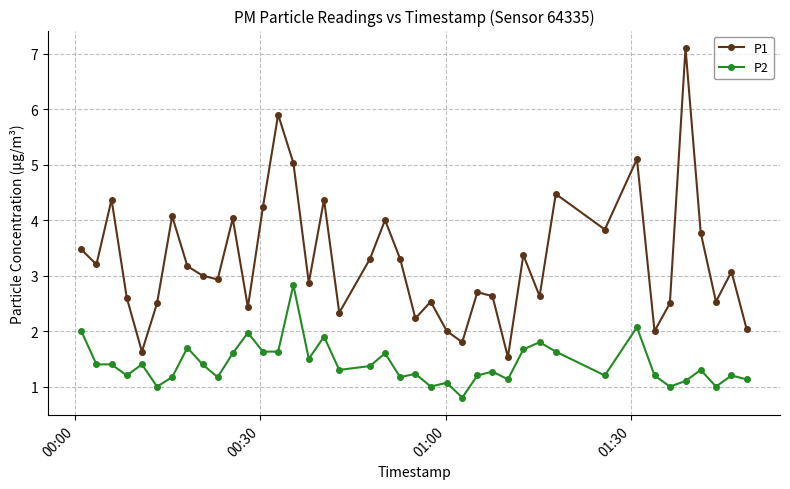

What is the highest value of the P2 series?

2.8